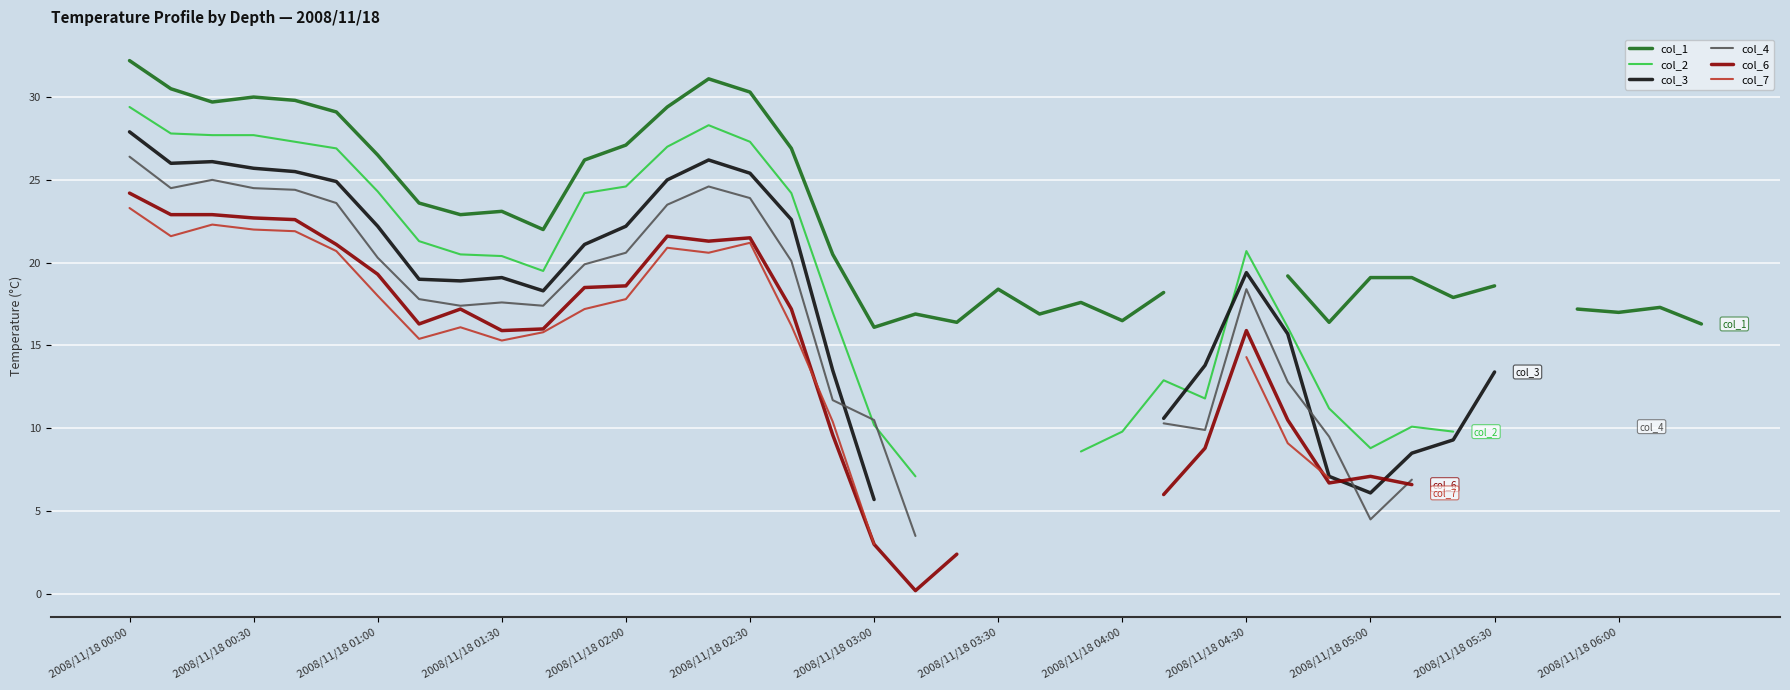

At which category is the sum across all series the highest?

2008/11/18 00:00